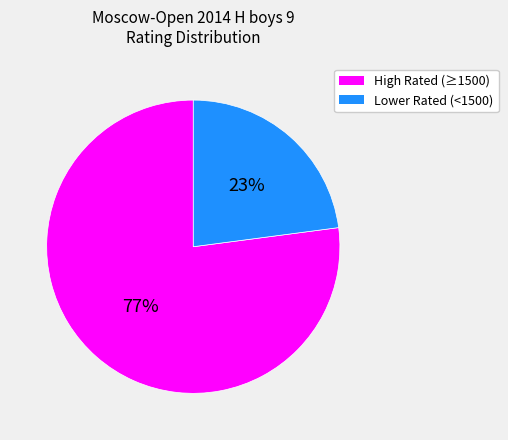

To the nearest percent, what is the average slice percentage?

50%